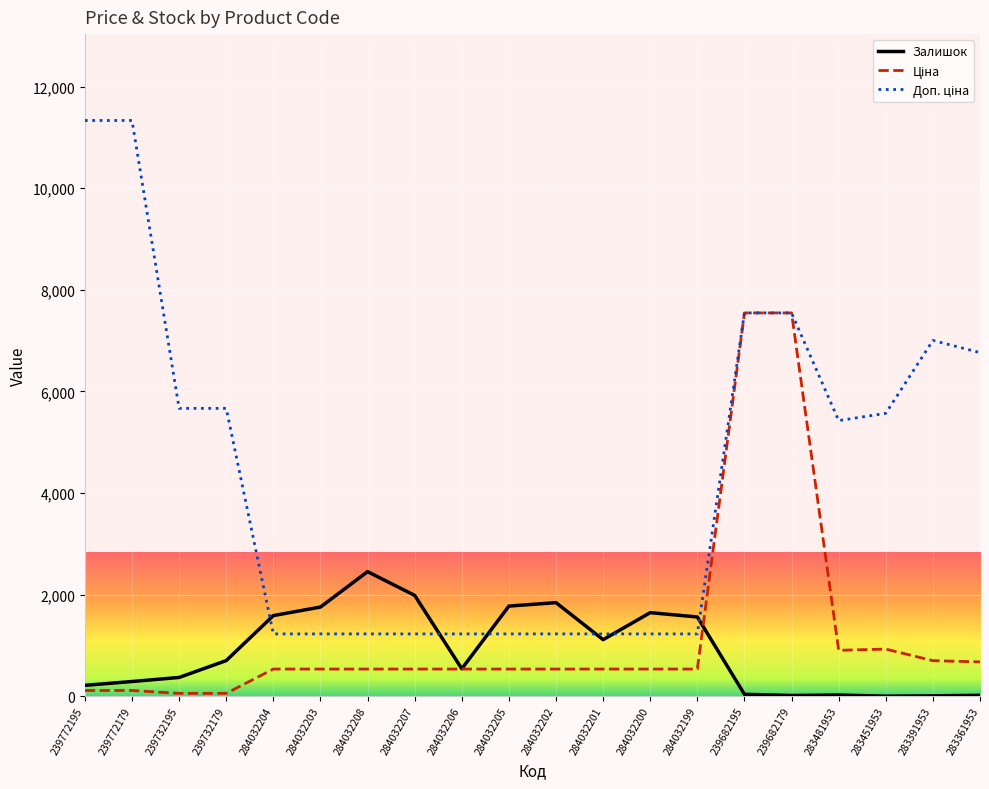

What is the maximum value for Залишок?

2453.0